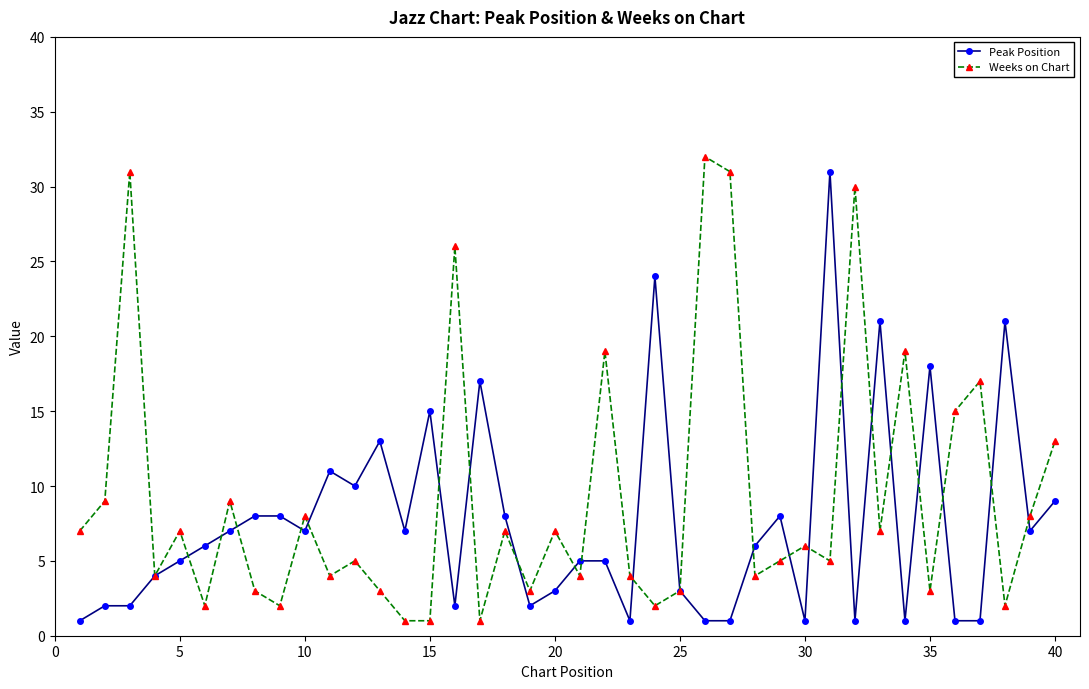

List the series in order of their overall mean, highest first.

Weeks on Chart, Peak Position